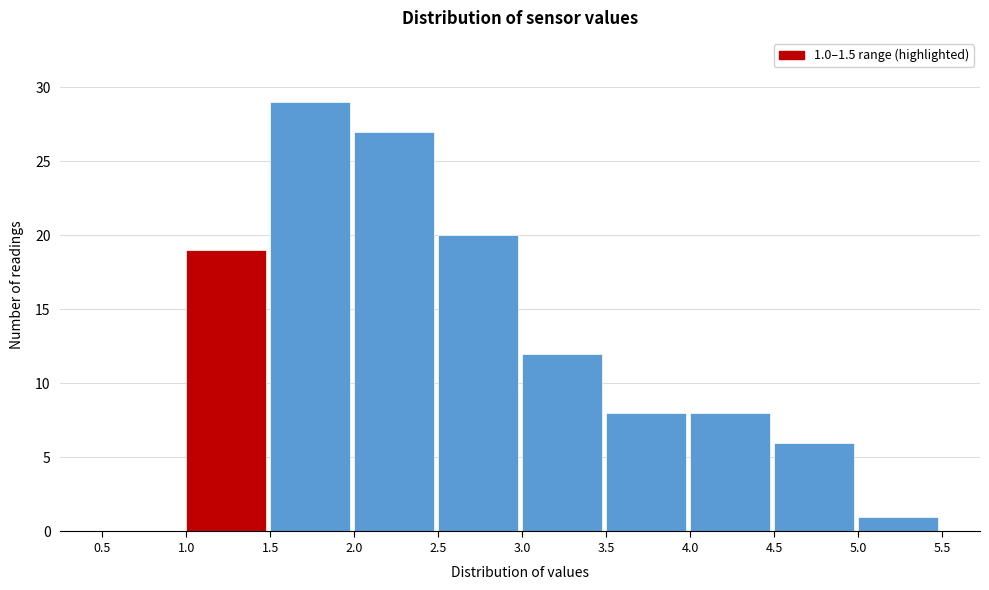

Over which range of the x-axis is the bar tallest?

1.5 to 2.0